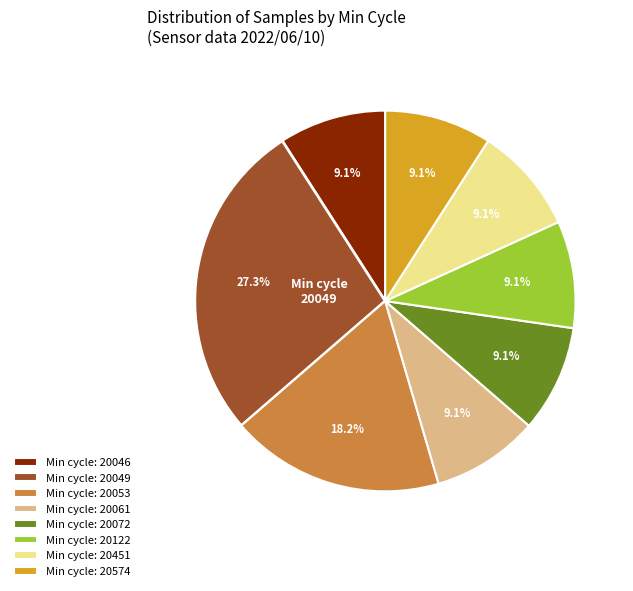

What is the total percentage of Min cycle: 20053 and Min cycle: 20574?

27.3%